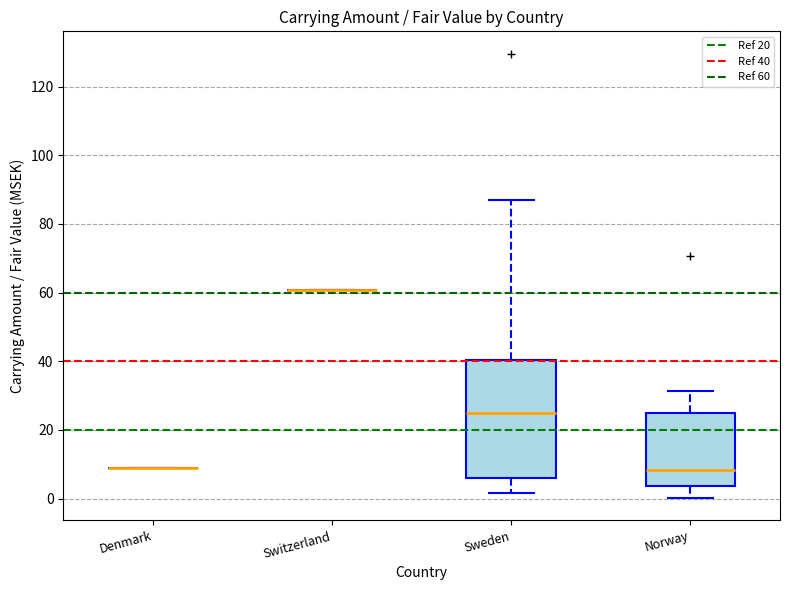

Reading left to right, transcribe this box plot: for each box, give where its median line is, the range the box spans, and where its two whiskers end, as read against the y-axis. The values are not printed on the chart, so give them approximately, as read against the axis.

Denmark: box collapsed to a line at 8, whiskers 8 to 8
Switzerland: box collapsed to a line at 60, whiskers 60 to 60
Sweden: median 24, box 6 to 40, whiskers 2 to 88
Norway: median 8, box 4 to 24, whiskers 0 to 32